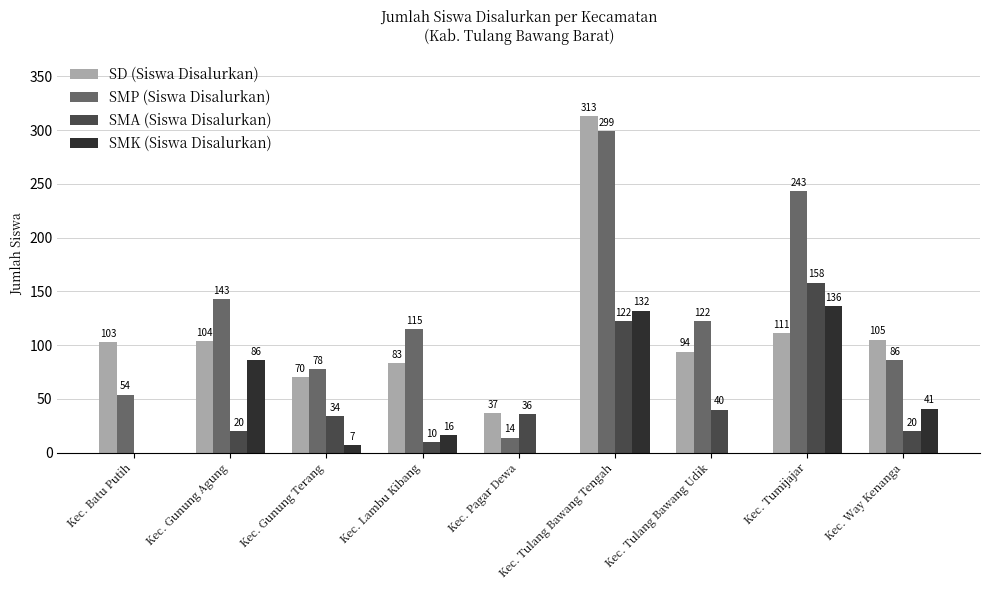

At which label does SMK (Siswa Disalurkan) first exceed 16?

Kec. Gunung Agung